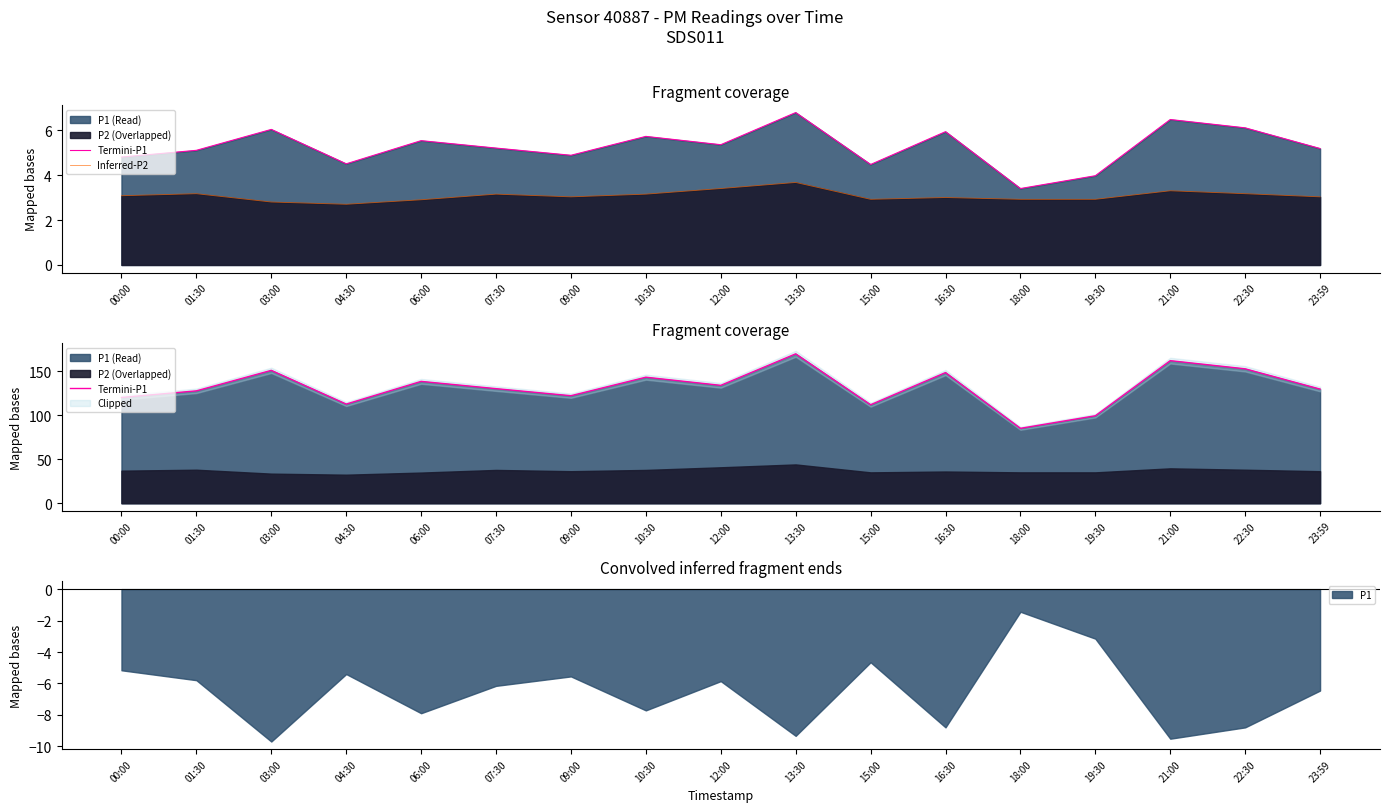

Between 15:00 and 04:30, which is larger?

04:30